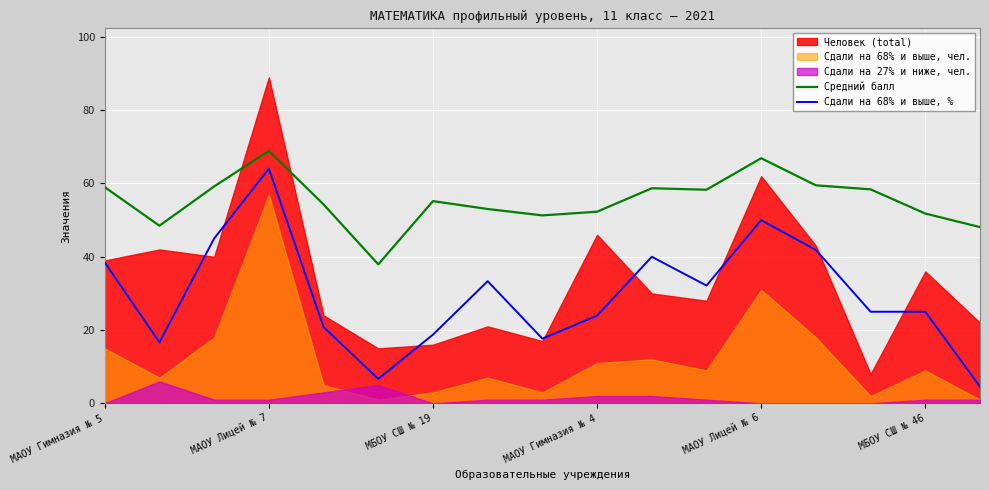

Is it true that Сдали на 68% и выше, % equals 64.0 at МАОУ Лицей № 7?

True